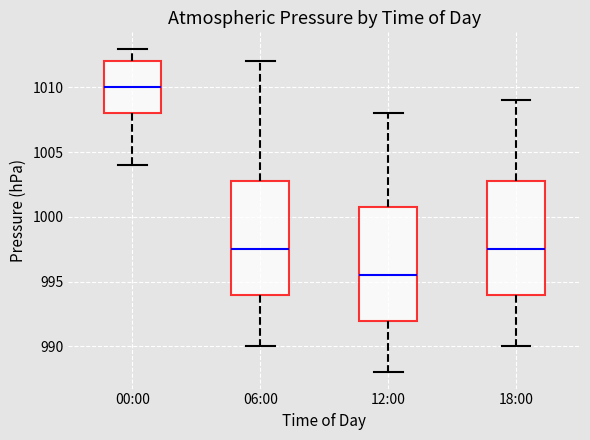

Reading left to right, read every box against the y-axis: the position of its median line, the range the box covers, and the ends of its whiskers. The values are not printed on the chart, so give them approximately, as read against the axis.

00:00: median 1010.0, box 1008.0 to 1012.0, whiskers 1004.0 to 1013.0
06:00: median 997.5, box 994.0 to 1003.0, whiskers 990.0 to 1012.0
12:00: median 995.5, box 992.0 to 1001.0, whiskers 988.0 to 1008.0
18:00: median 997.5, box 994.0 to 1003.0, whiskers 990.0 to 1009.0